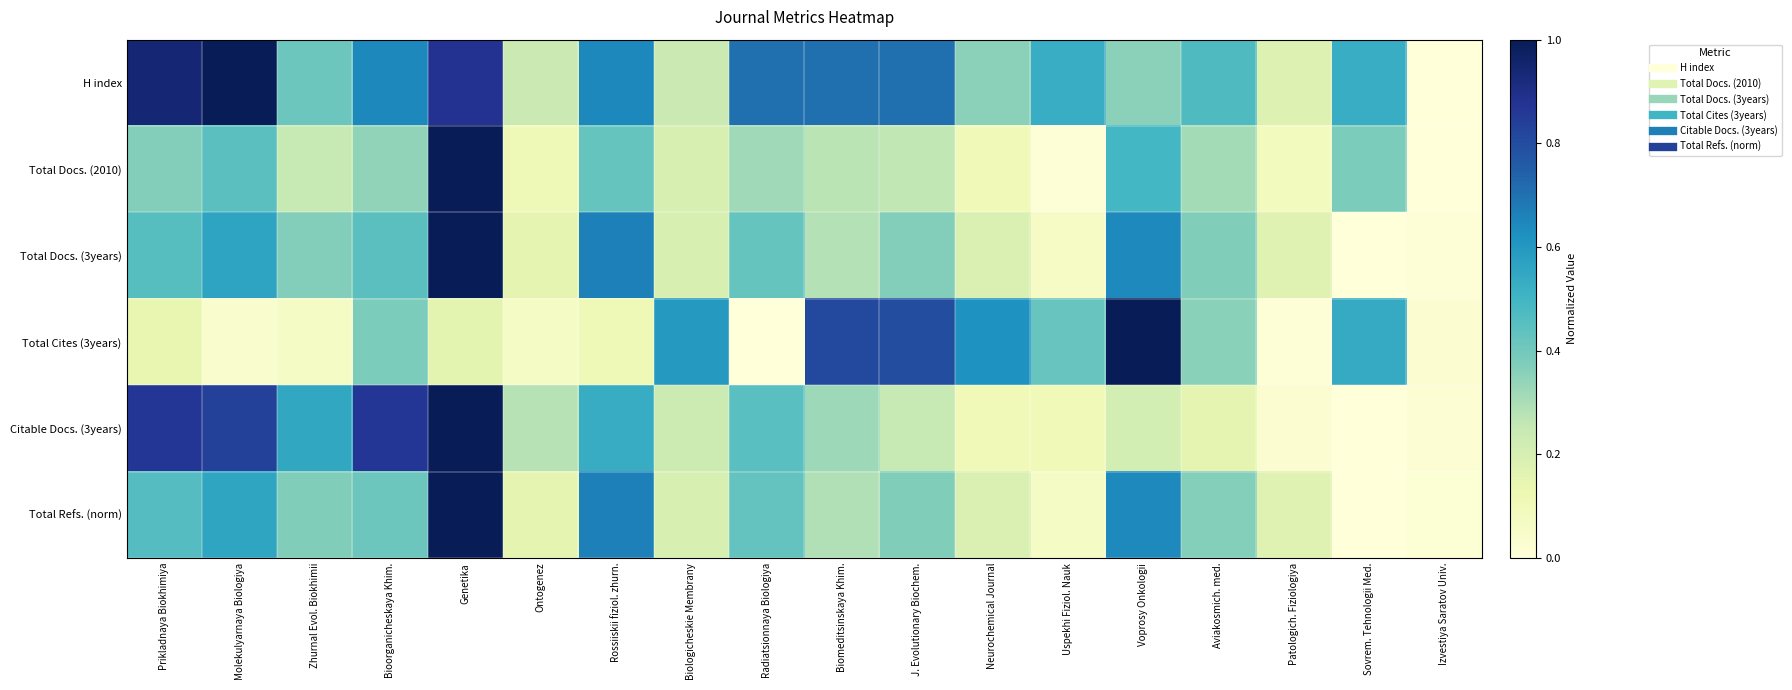

Which category has the highest value across all series?

Molekulyarnaya Biologiya